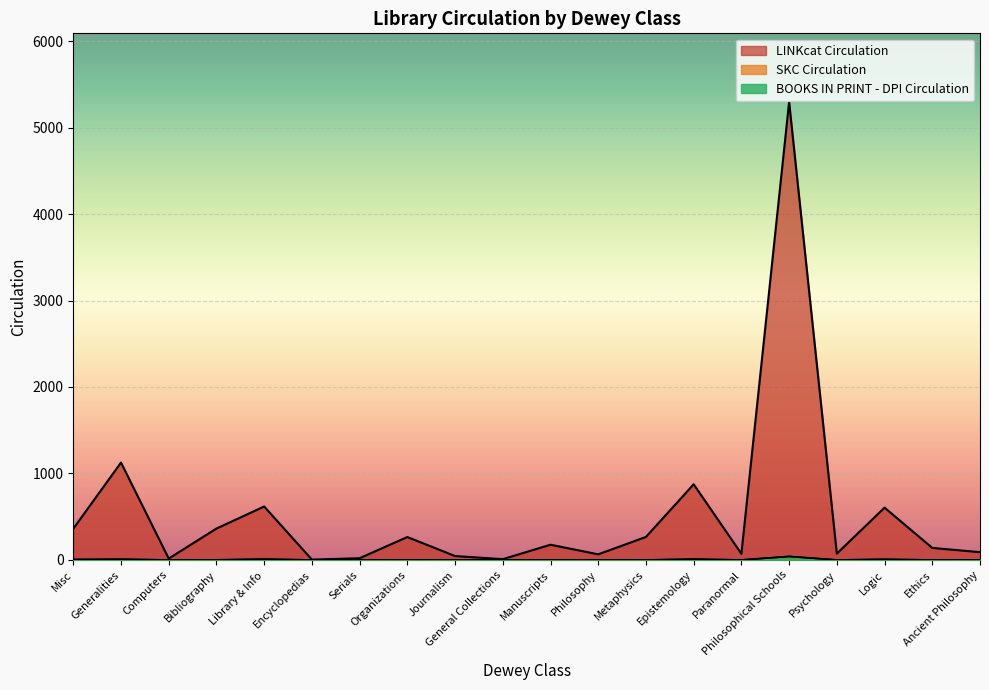

What position from the left is Philosophy?

12